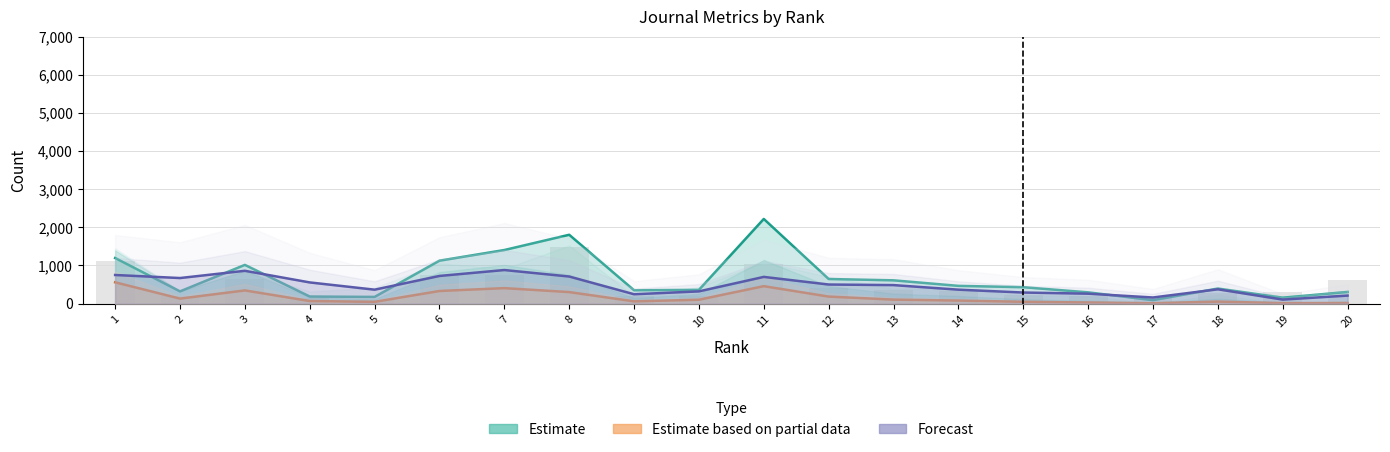

Which has a higher value, 8 or 6?

8